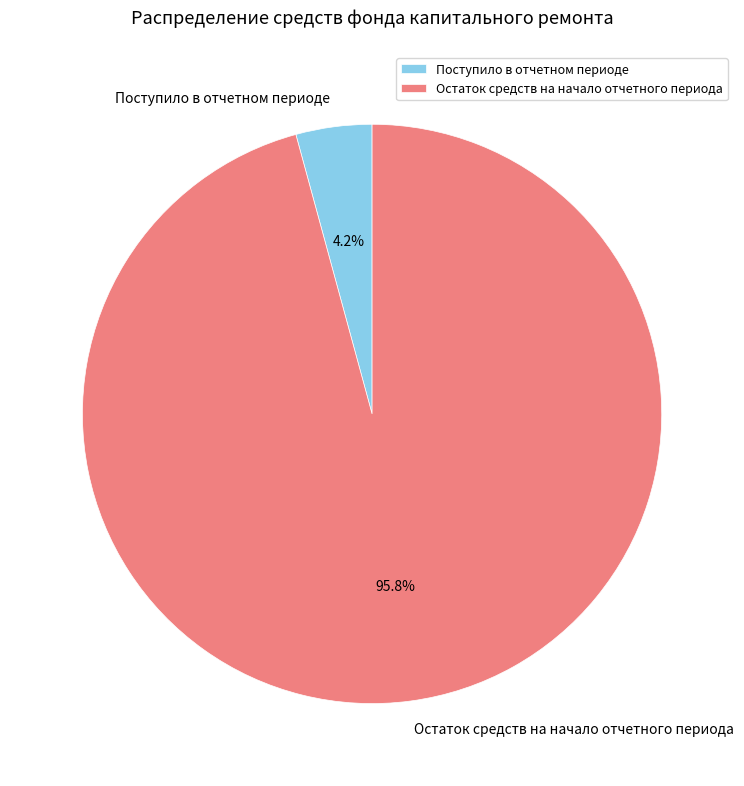

The Поступило в отчетном периоде slice represents 15% of the pie. True or false?

False